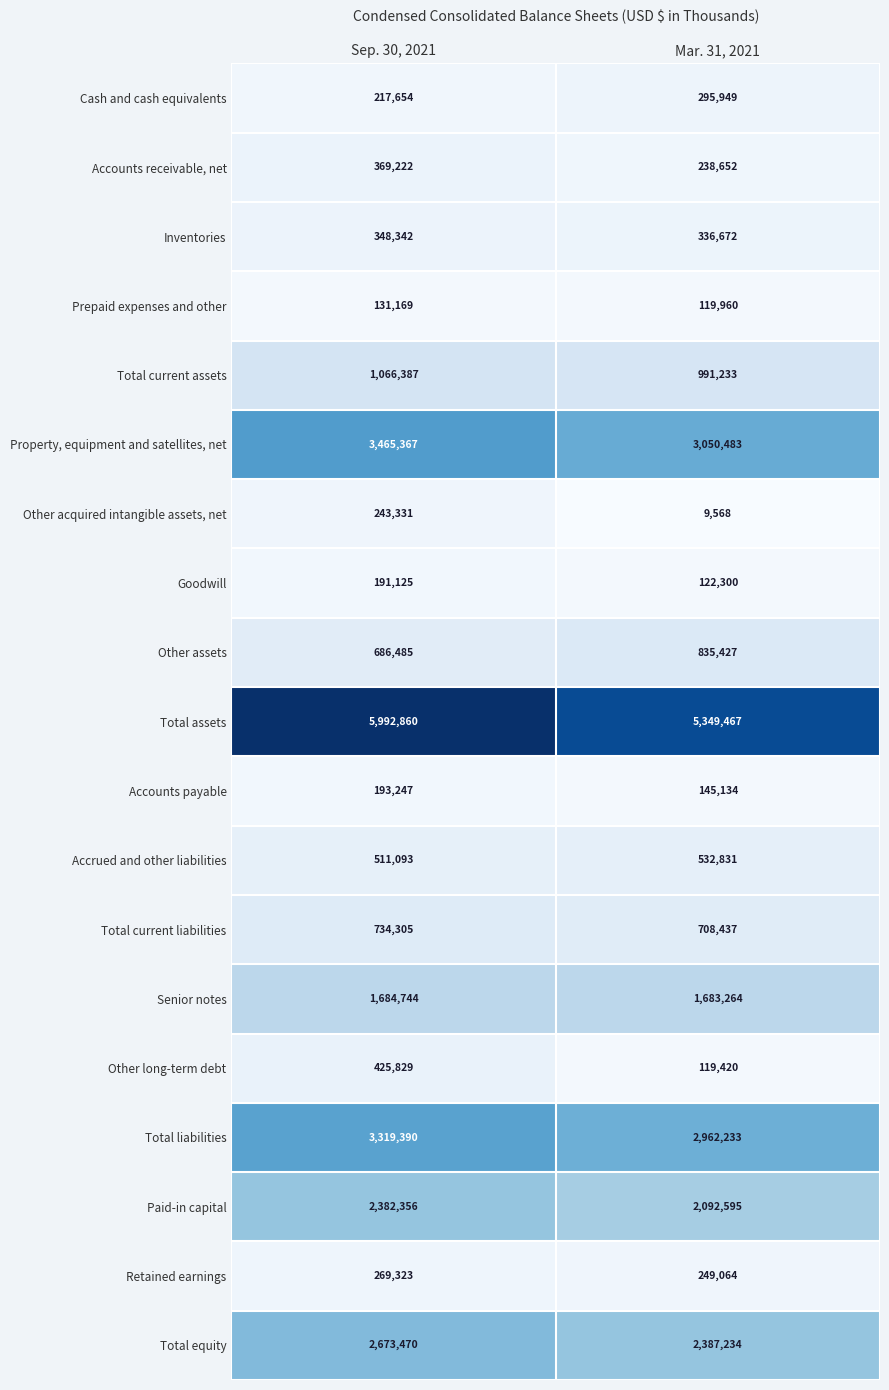

At which label does Prepaid expenses and other reach its peak?

Sep. 30, 2021